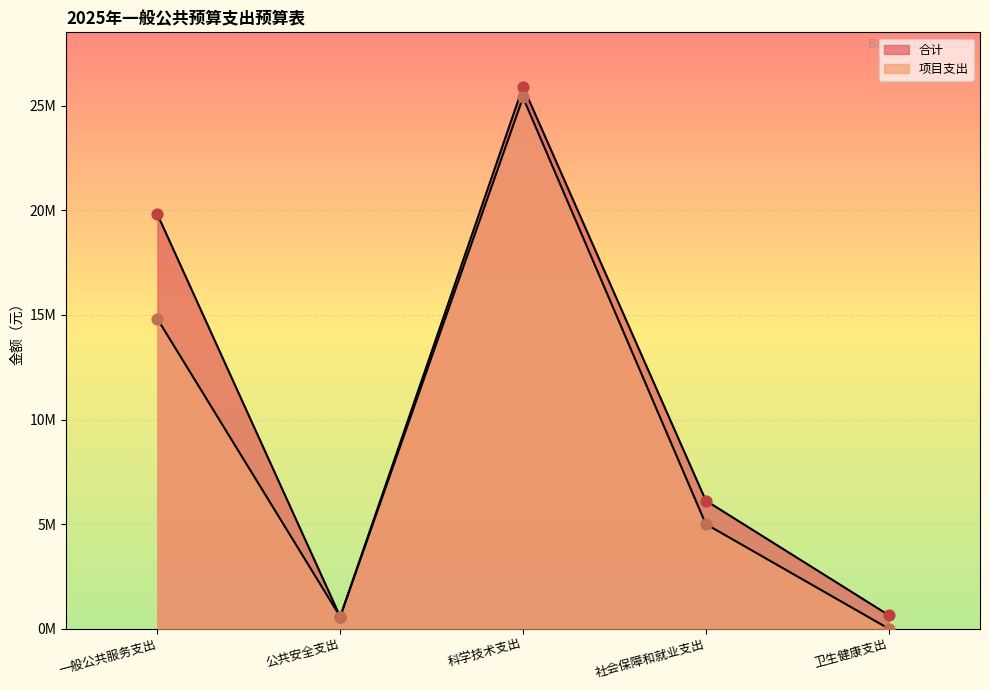

Which series reaches the maximum Y coordinate?

合计